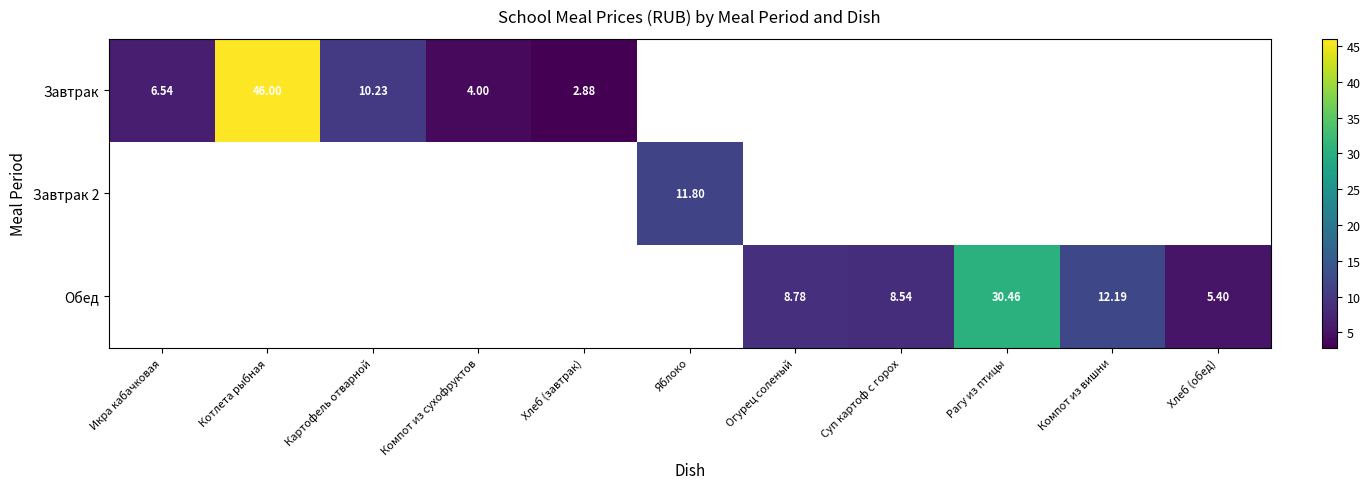

At how many categories does at least one series exceed 18?

2